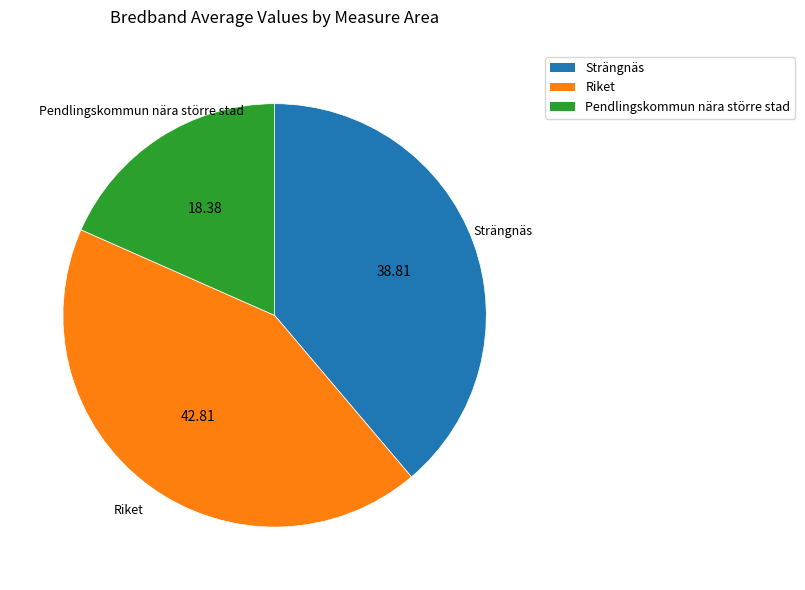

Rank the categories by value from highest to lowest.

Riket, Strängnäs, Pendlingskommun nära större stad